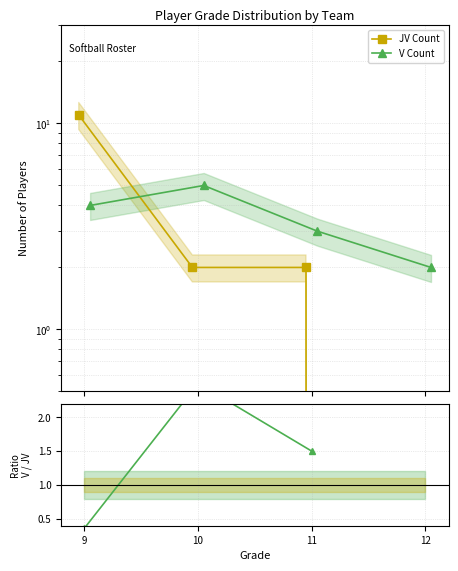

How many JV Count values are between 2 and 11?

3